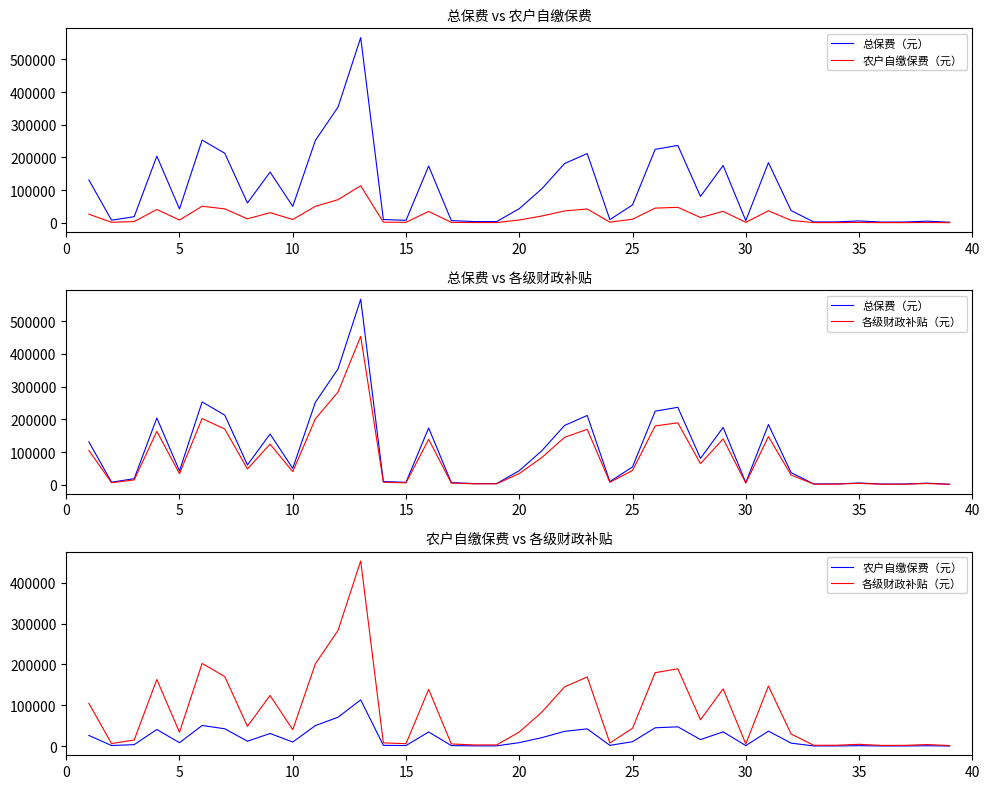

The 各级财政补贴（元） series shows 3338.9 at 32. True or false?

False